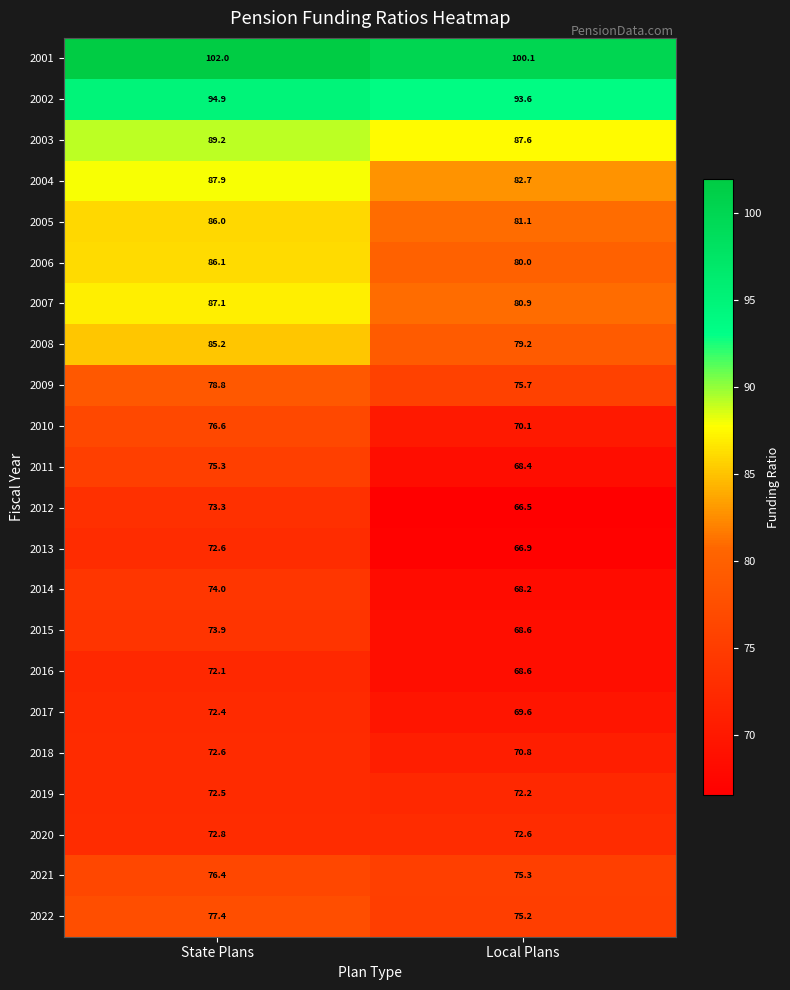

List the labels in order of 2005 value, smallest first.

Local Plans, State Plans